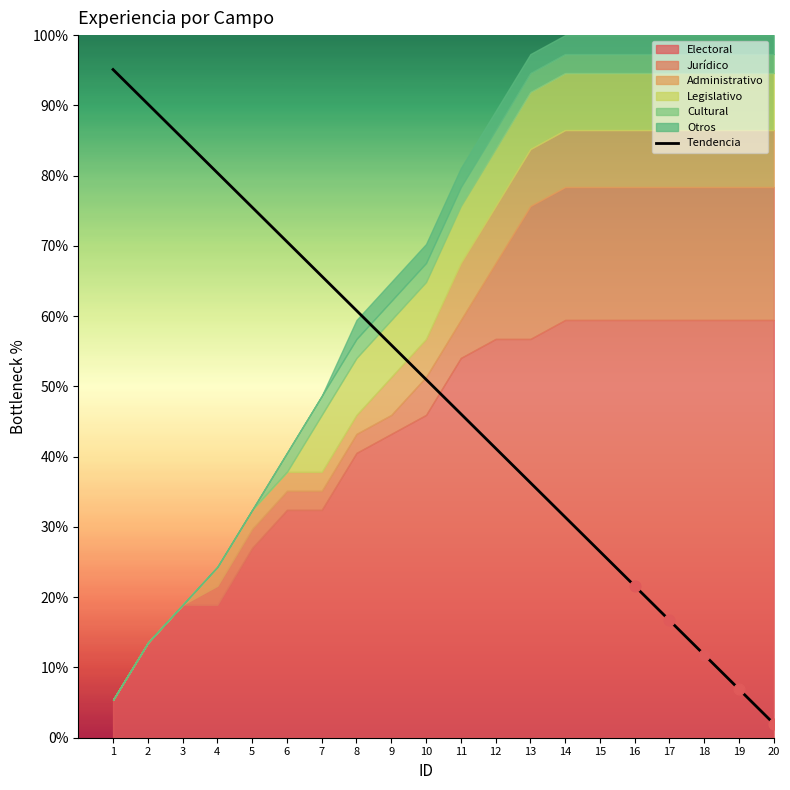

What is the change in value from 10 to 19?

-44.1